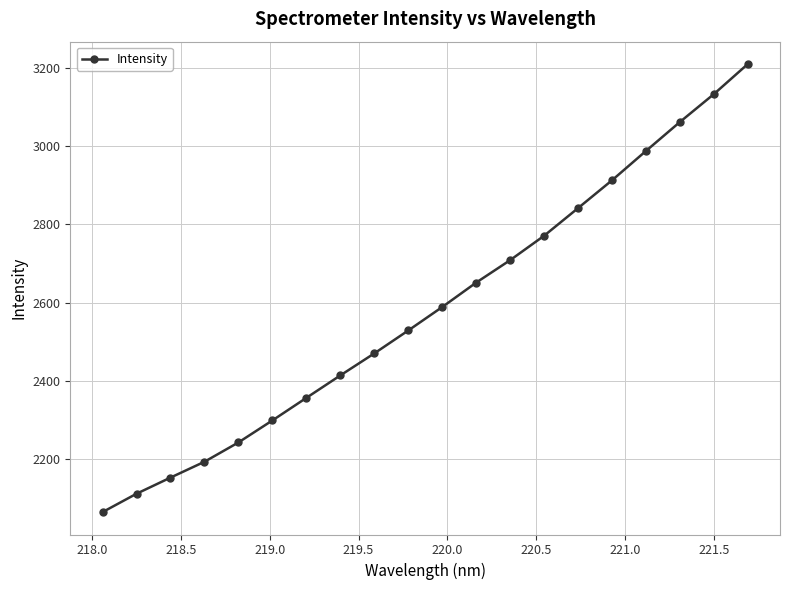

What is the value of the 8th point from the left?

2414.0